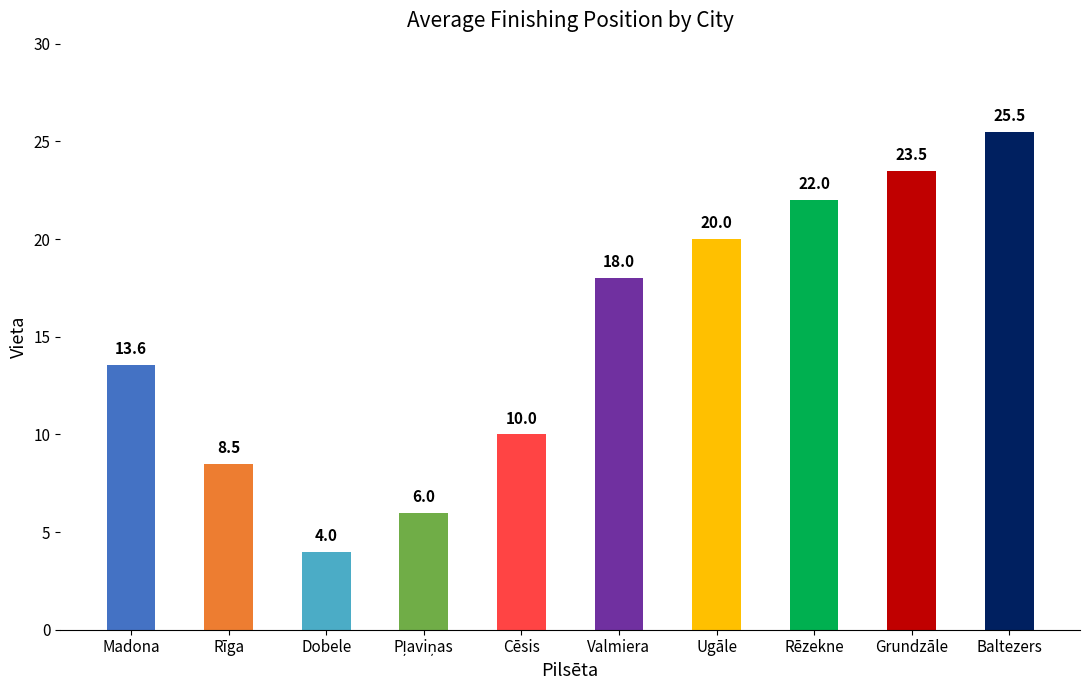

What is the ratio of the value at Valmiera to the value at Grundzāle?

0.8